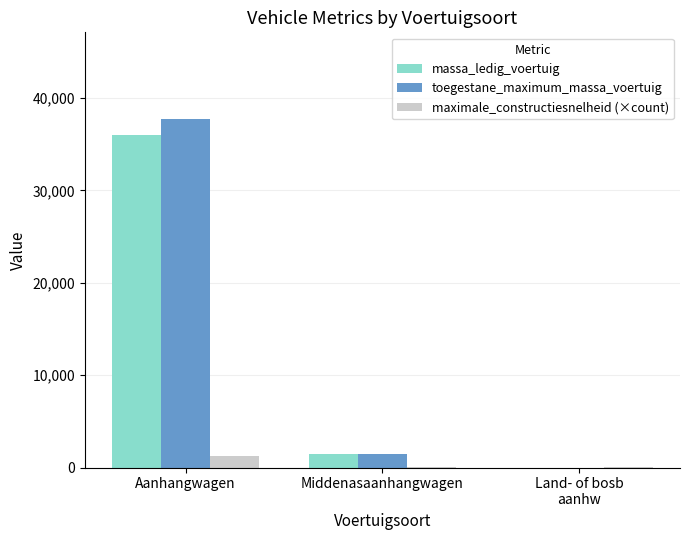

What is the total value across all series at Land- of bosb
aanhw?

100